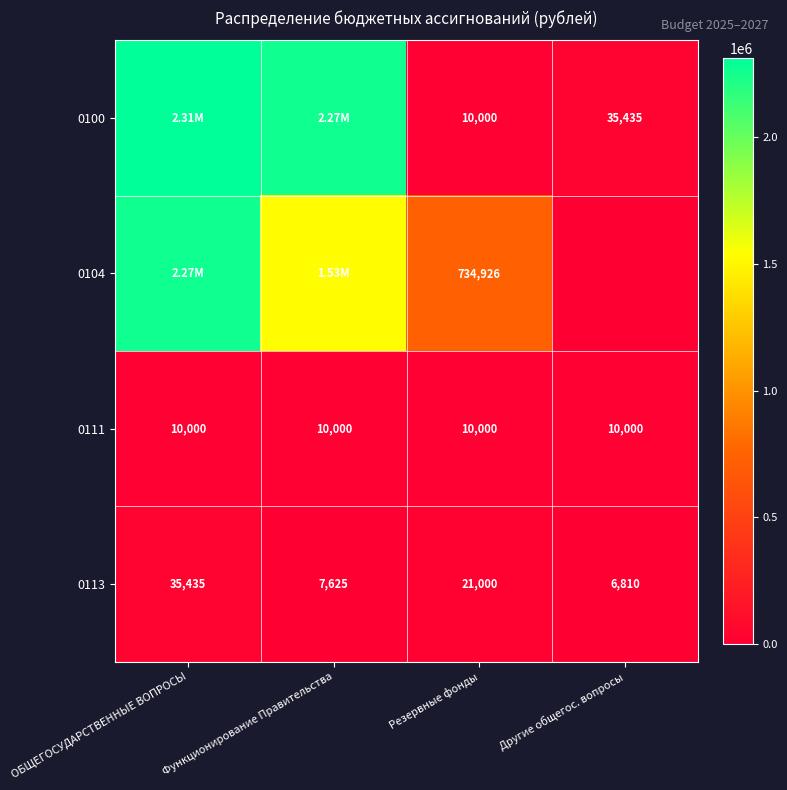

At which category is the sum across all series the highest?

ОБЩЕГОСУДАРСТВЕННЫЕ ВОПРОСЫ